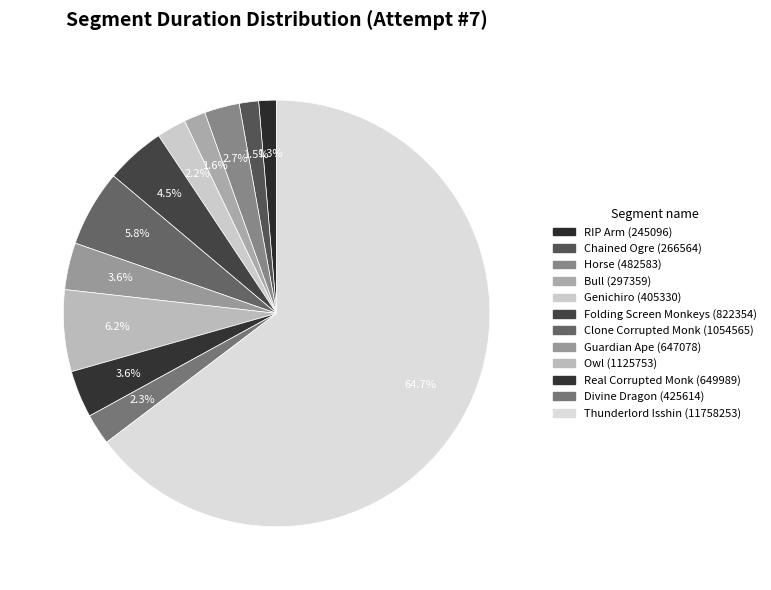

Does Thunderlord Isshin account for over 50% of the chart?

Yes